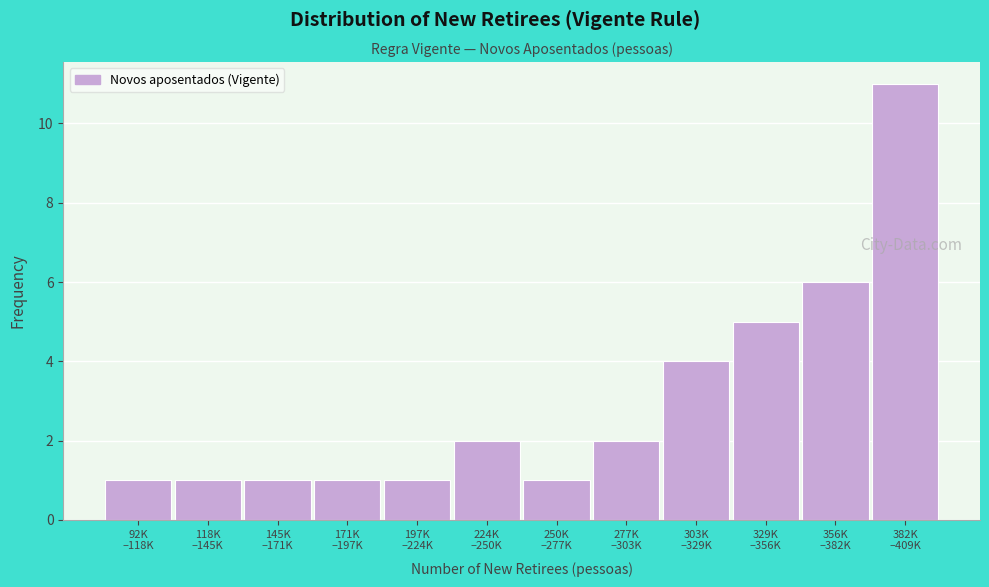

Reading left to right, list all the values displayed in this chart.

1	1	1	1	1	2	1	2	4	5	6	11